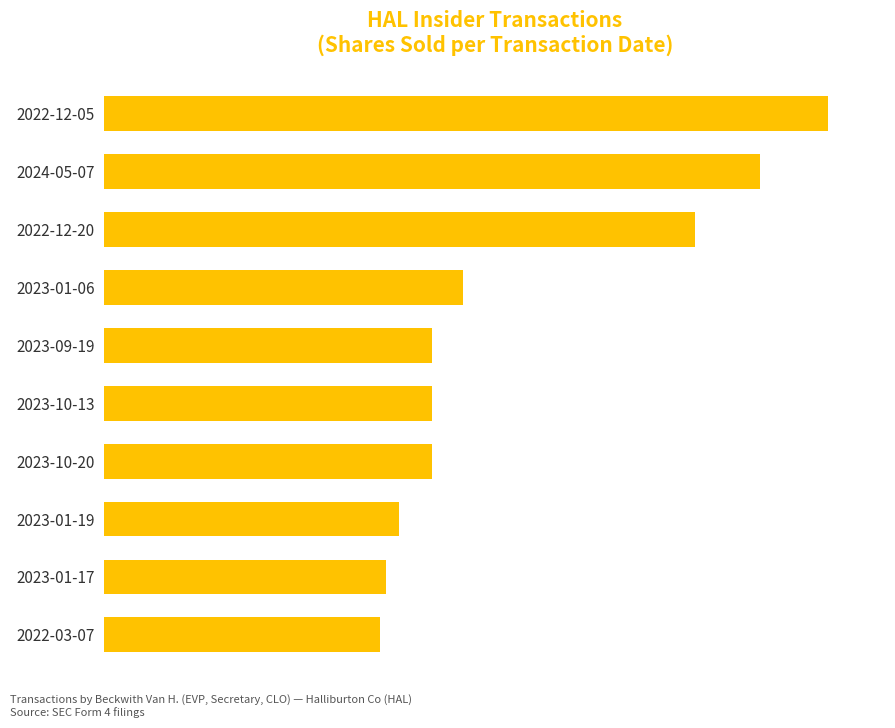

Does the chart contain any negative values?

No